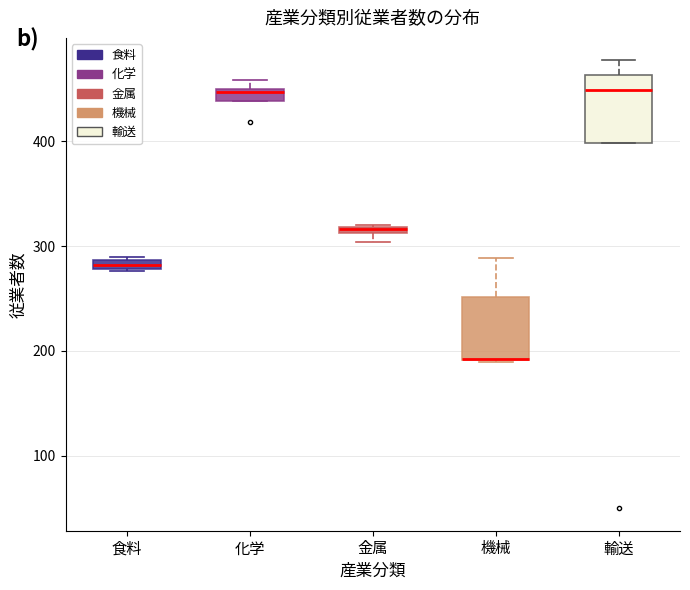

Where is the lower edge of the box for 化学 on the y-axis? The values are not printed on the chart, so give them approximately, as read against the axis.

440